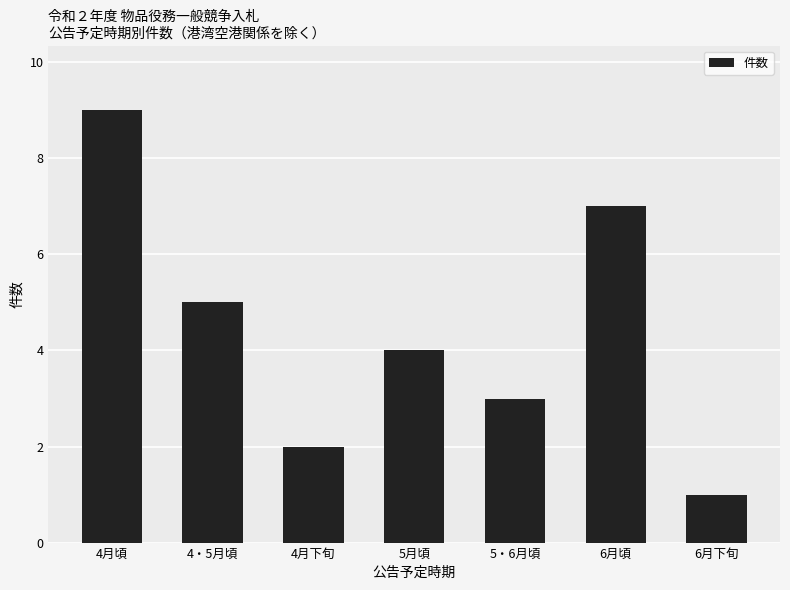

Reading right to left, transcribe all the data shown in this chart.

6月下旬=1	6月頃=7	5・6月頃=3	5月頃=4	4月下旬=2	4・5月頃=5	4月頃=9